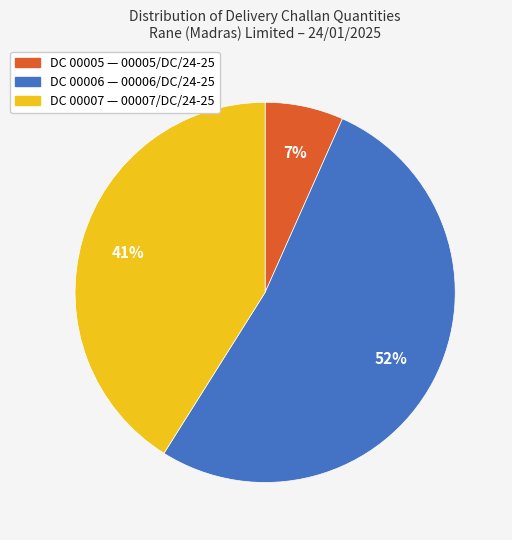

How many slices are in this pie chart?

3